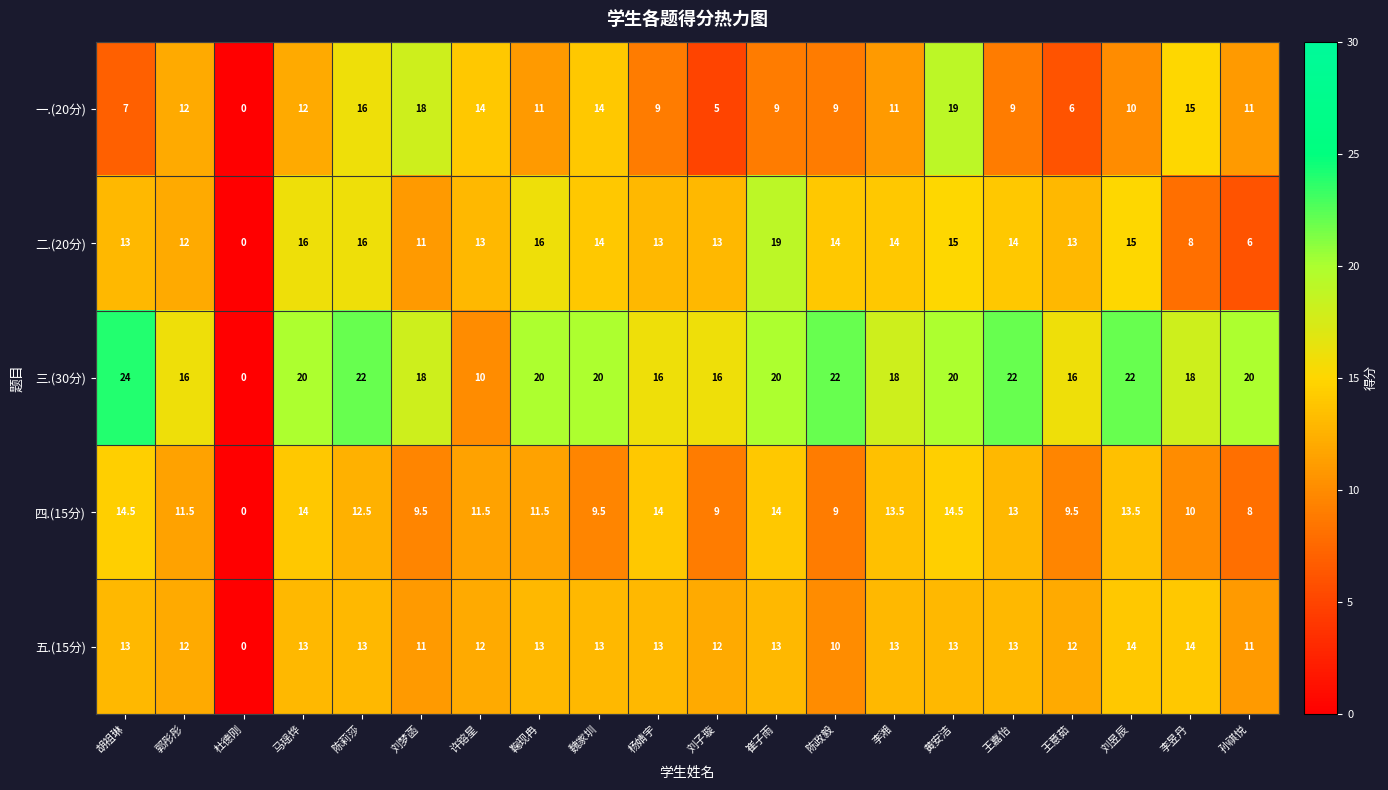

Which series has the widest spread of values?

三.(30分)